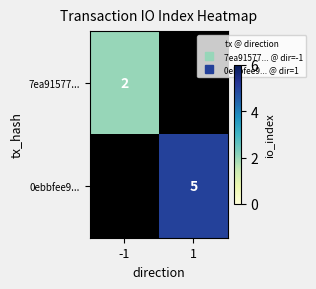

At how many categories does at least one series exceed 4?

1